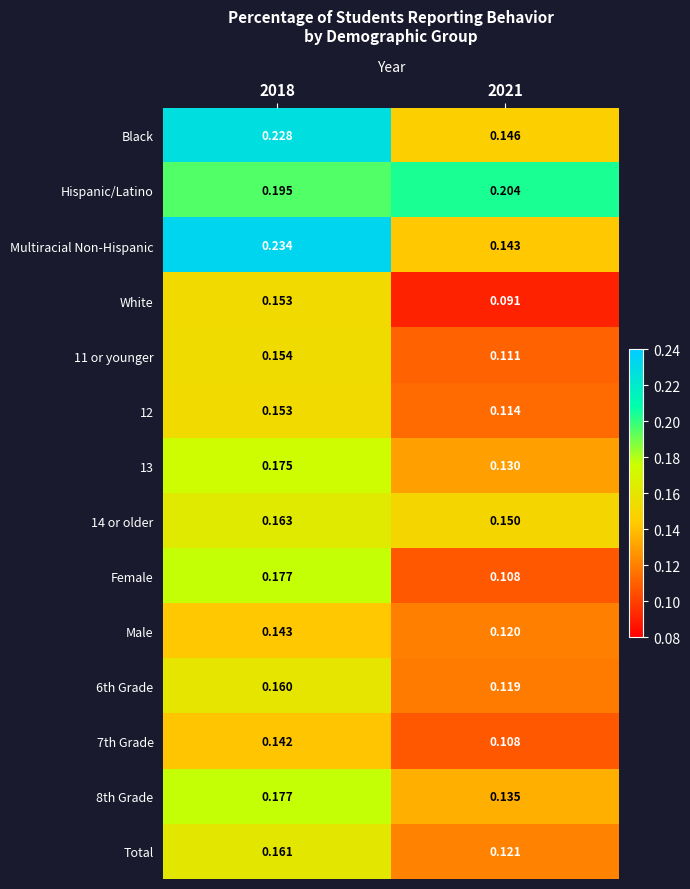

Which series has the widest spread of values?

Multiracial Non-Hispanic